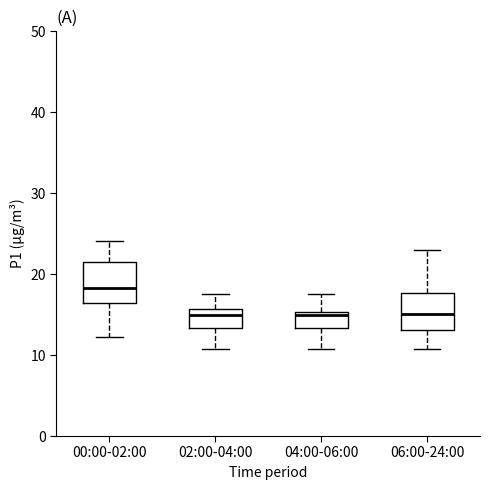

Reading left to right, read every box against the y-axis: the position of its median line, the range the box covers, and the ends of its whiskers. The values are not printed on the chart, so give them approximately, as read against the axis.

00:00-02:00: median 18, box 16 to 22, whiskers 12 to 24
02:00-04:00: median 15, box 13 to 16, whiskers 11 to 18
04:00-06:00: median 15 (just below the box's upper edge), box 13 to 15, whiskers 11 to 18
06:00-24:00: median 15, box 13 to 18, whiskers 11 to 23